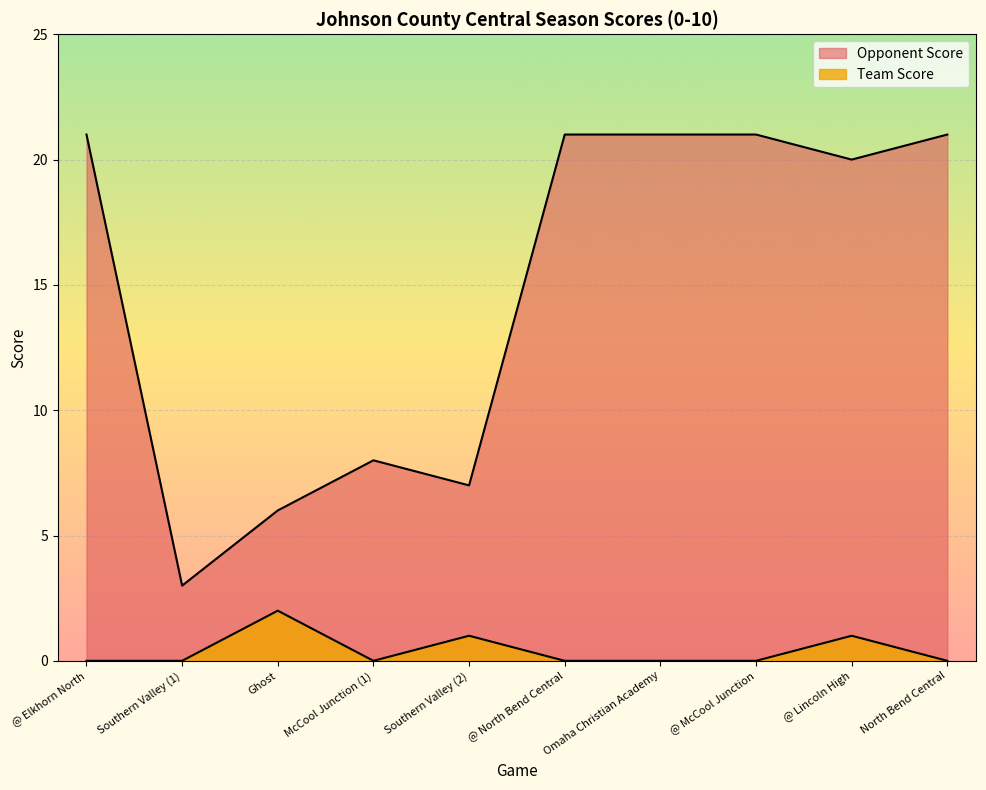

How many lines are shown in the chart?

2